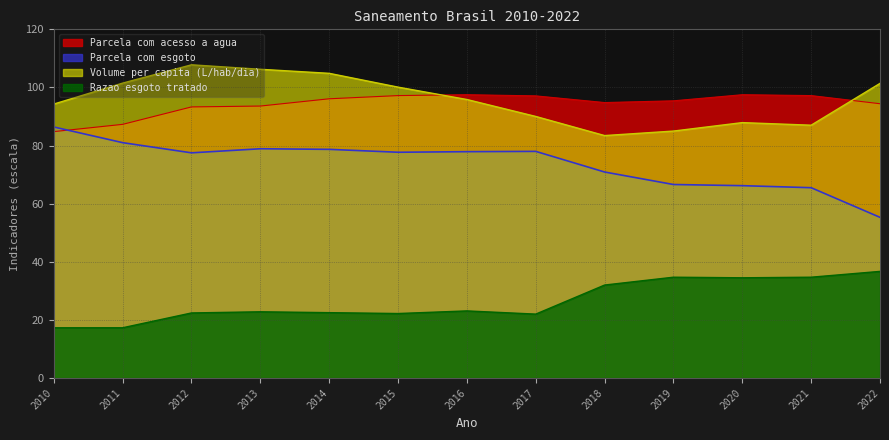

Is the value of Razao esgoto tratado at 2016 greater than the value of Volume per capita (L/hab/dia) at 2019?

No